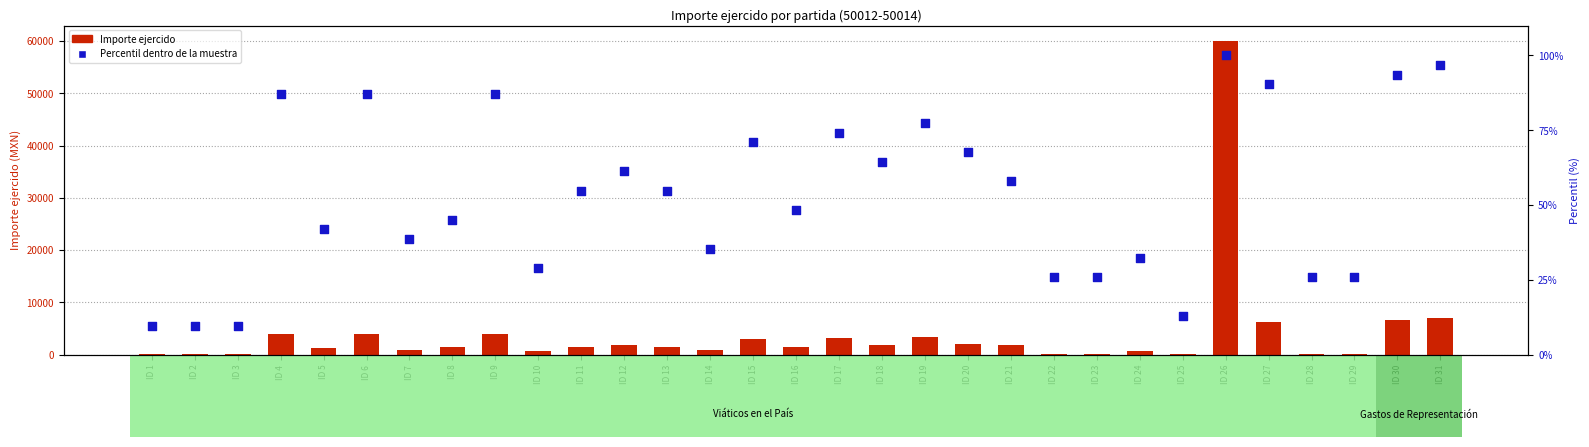

Is the value of Percentil dentro de la muestra at ID 3 greater than the value of Importe ejercido at ID 12?

No